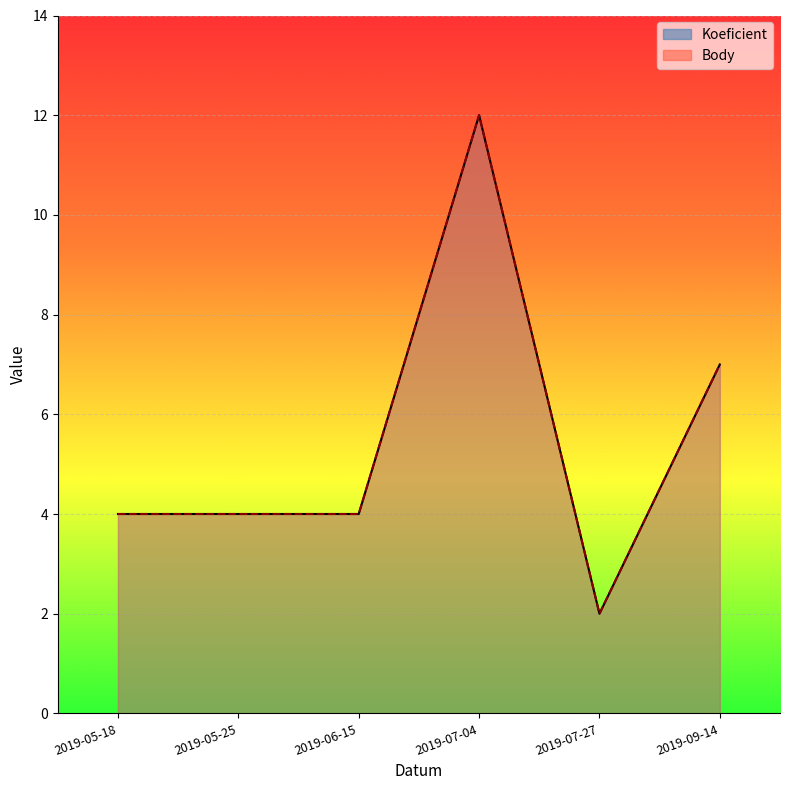

Which series changed the most between 2019-07-27 and 2019-09-14?

Koeficient